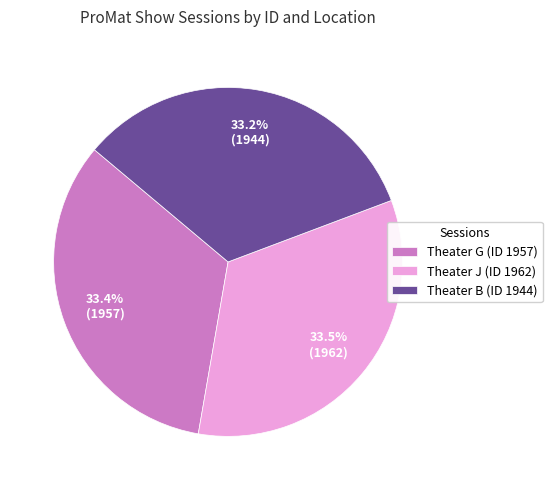

Does Theater G (ID 1957) represent more than half of the total?

No